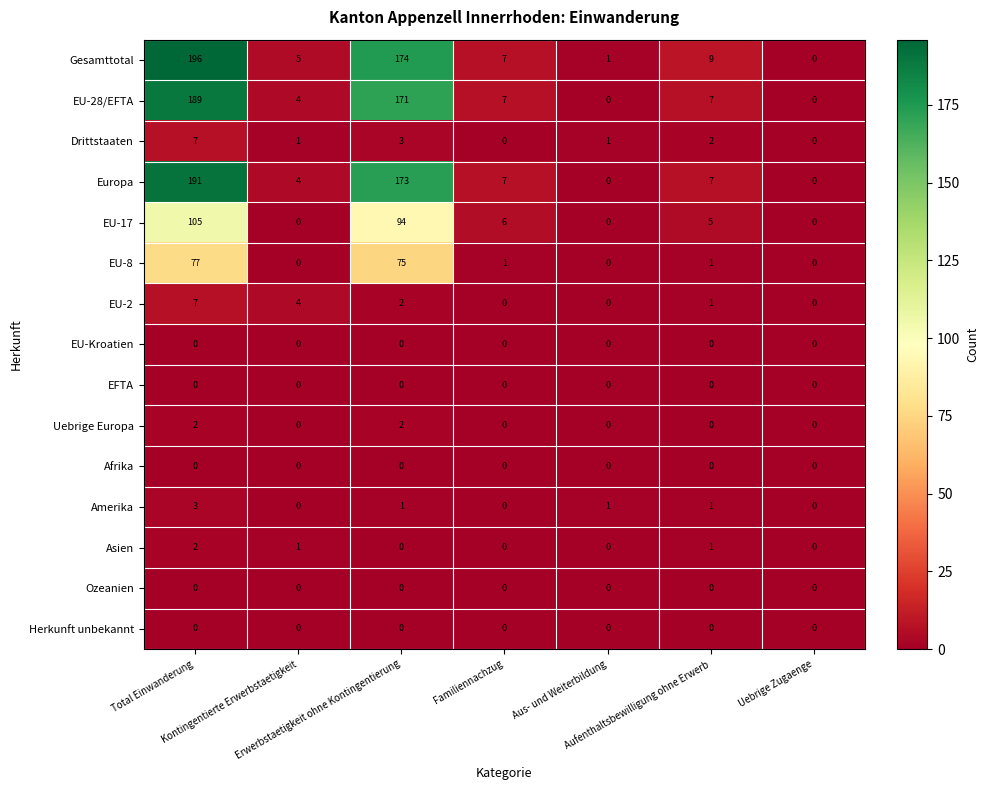

At how many categories does at least one series exceed 48?

2